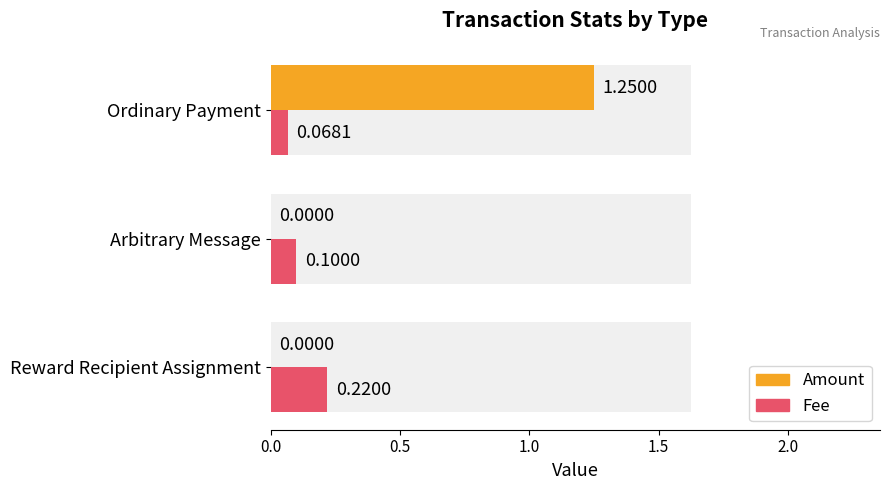

What are all the series names shown in the legend?

Amount, Fee